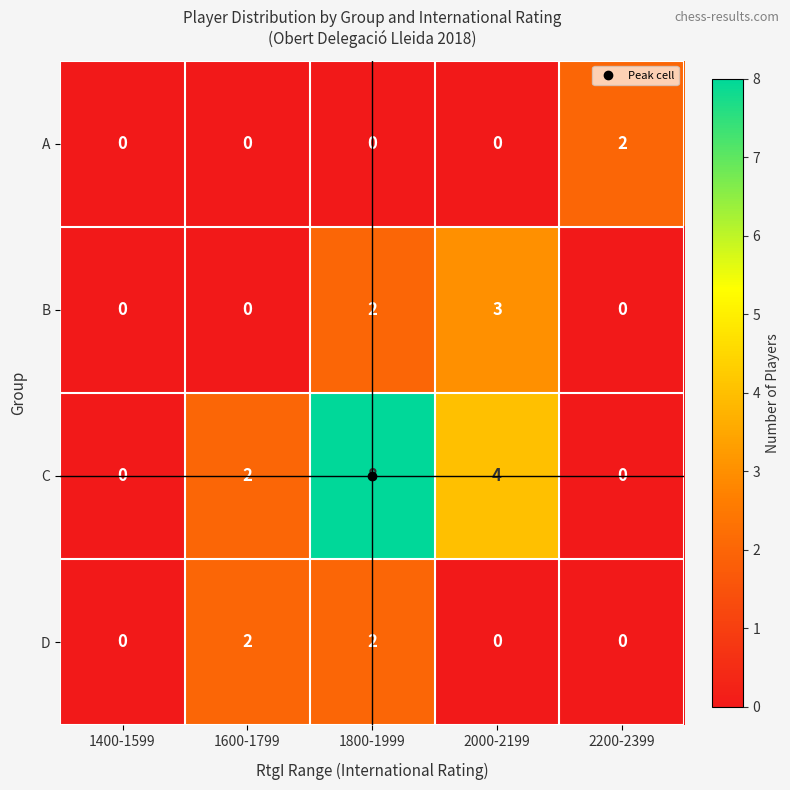

True or false: A has a value of 1 at 1600-1799.

False